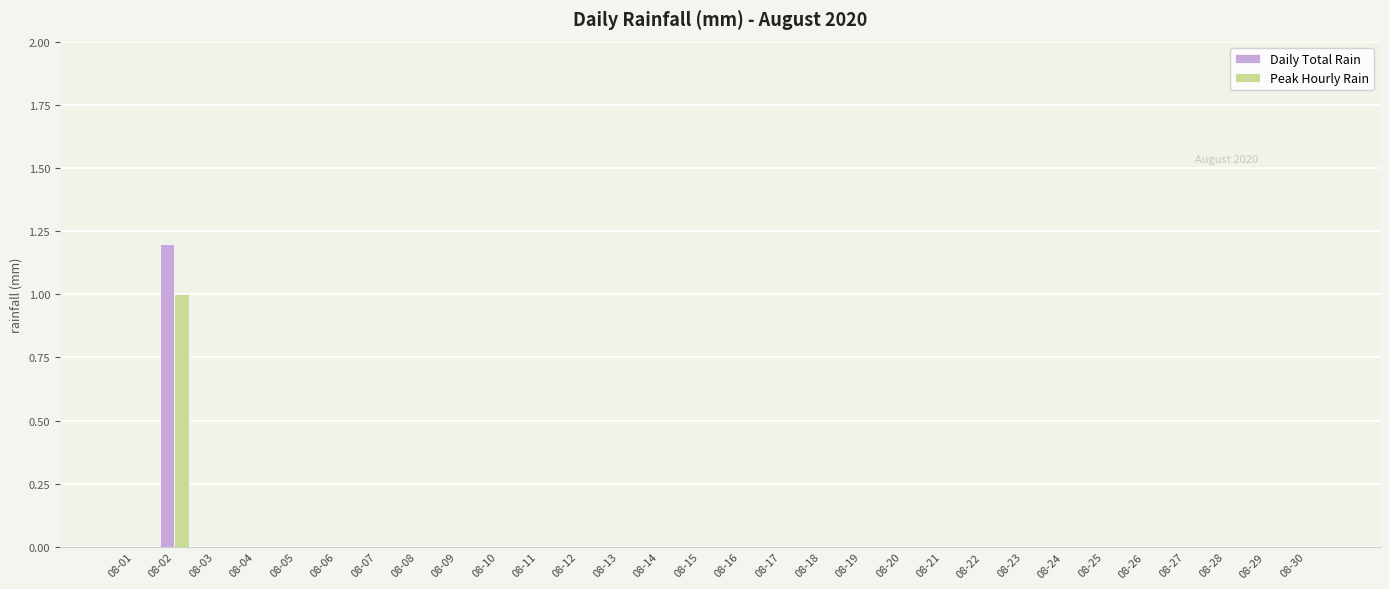

What is the sum of all Daily Total Rain values?

1.2